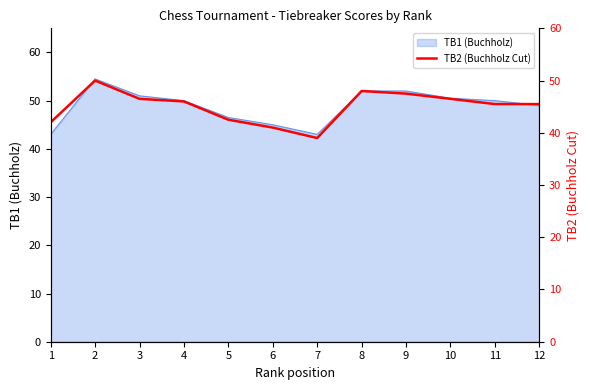

What is the smallest value displayed?

39.0